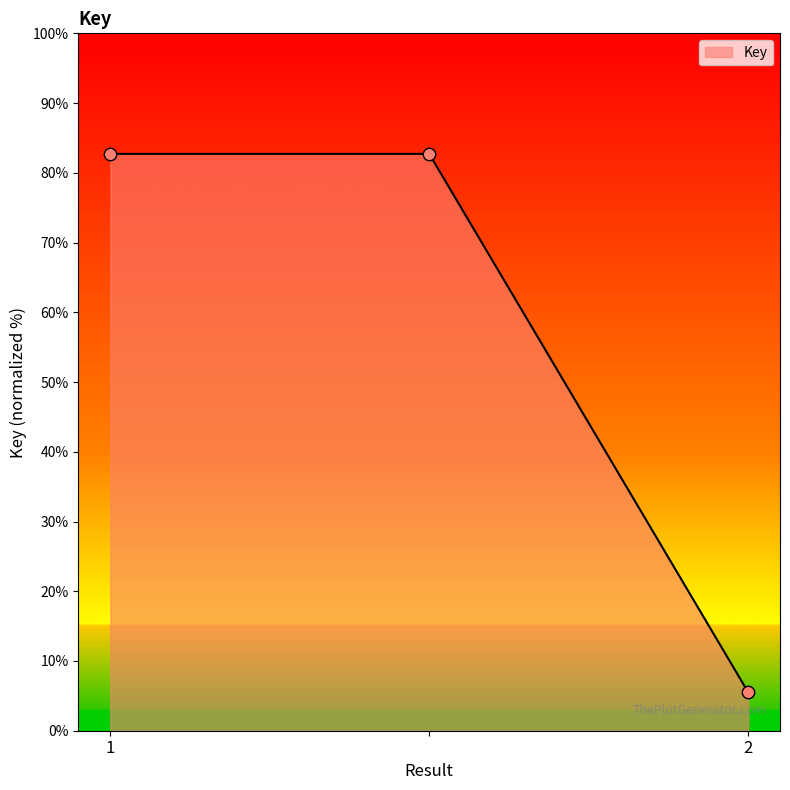

What is the greatest value displayed?

82.7